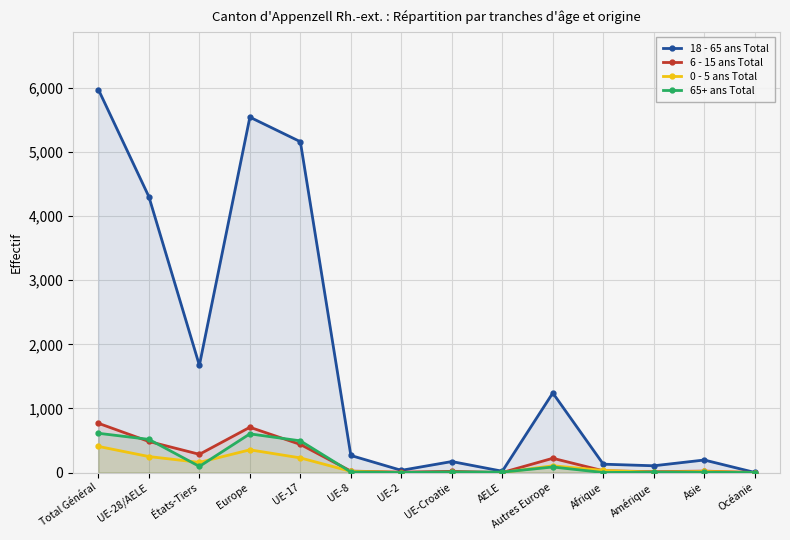

At which label does 0 - 5 ans Total first exceed 32?

Total Général